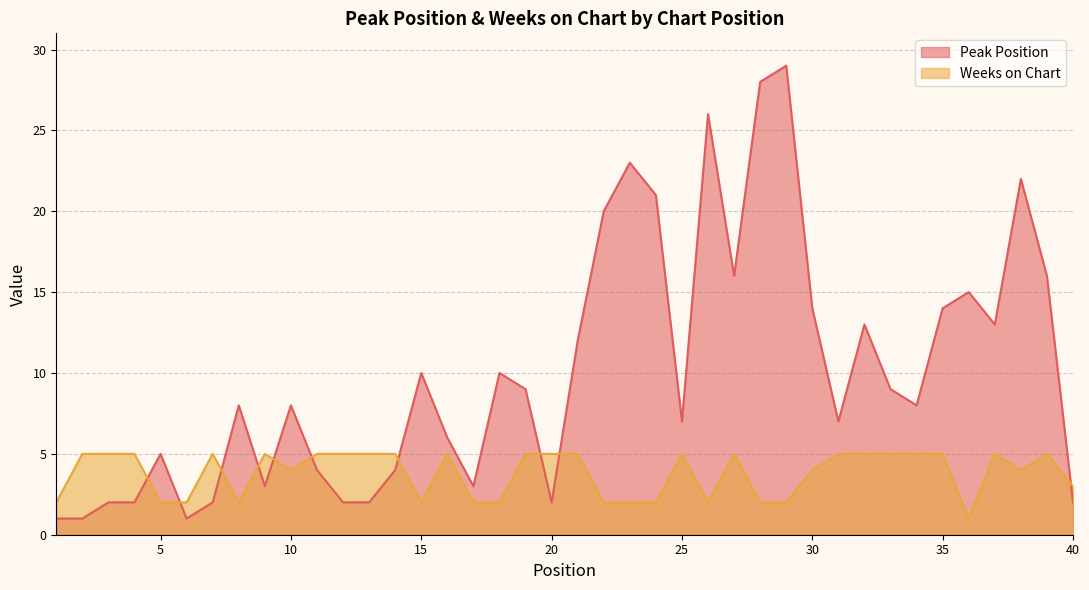

At how many categories does at least one series exceed 9?

17